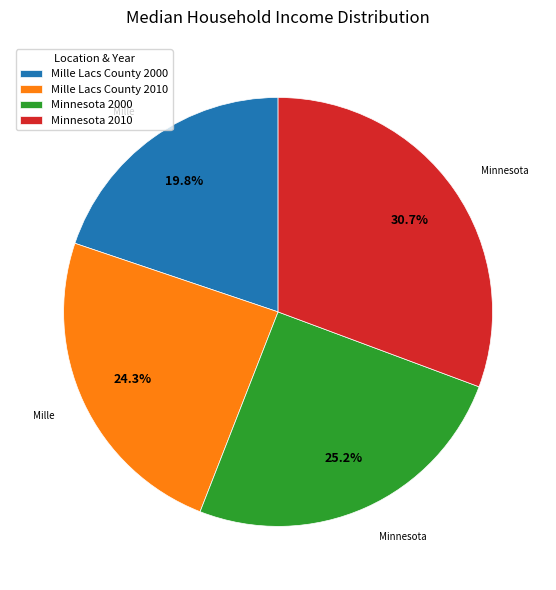

Combined, what portion of the pie is Mille Lacs County 2010 and Minnesota 2000?

49.5%